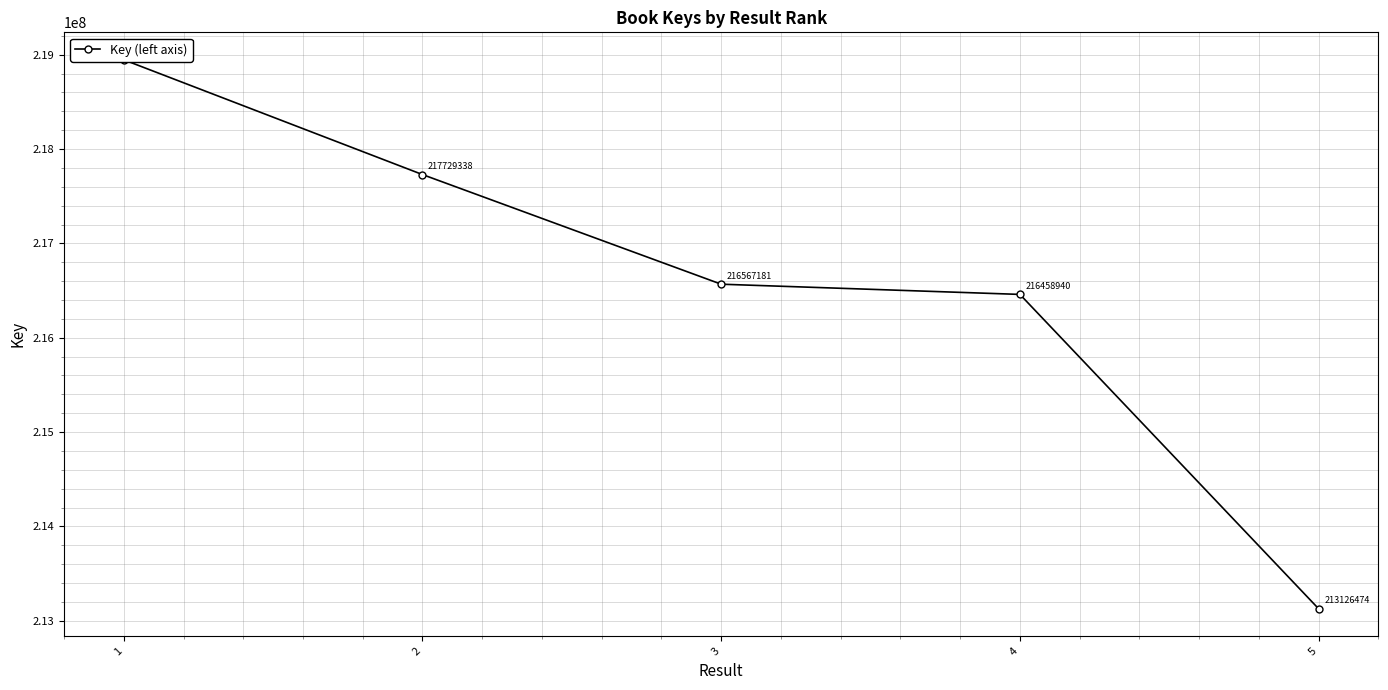

True or false: the data shows 383194337 at 1.

False